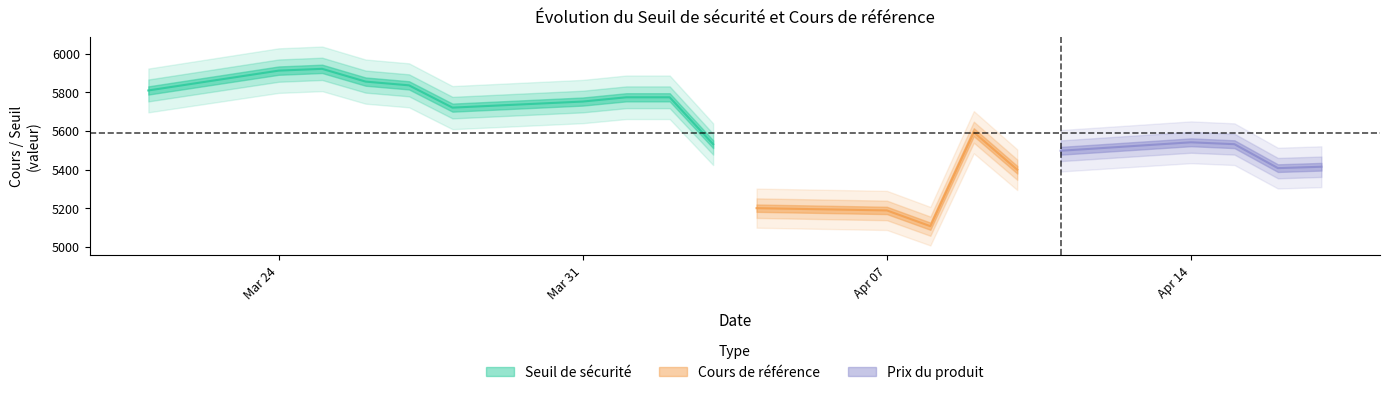

The value of prix at 19 is 0.0. True or false?

False